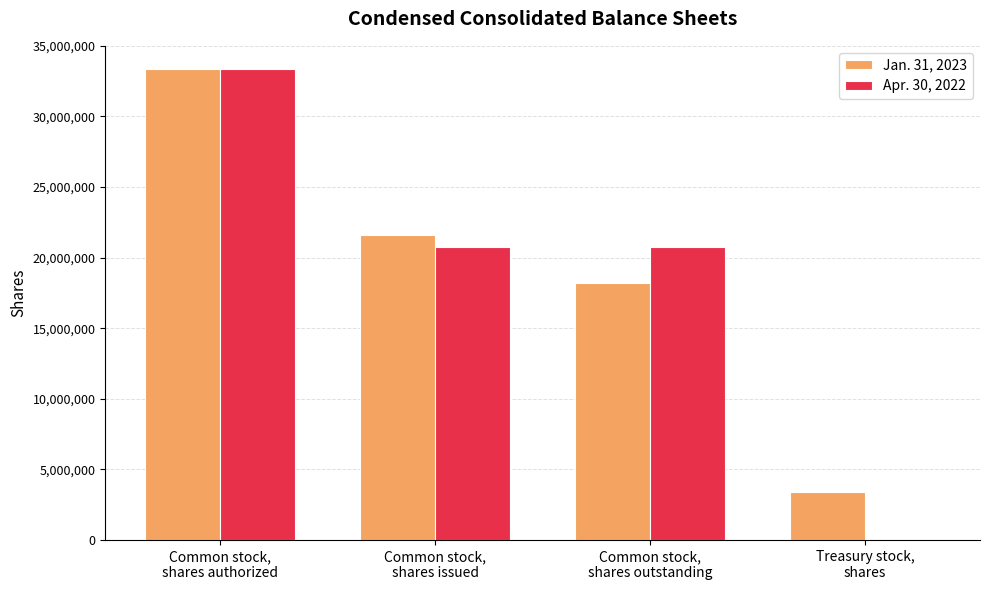

What is the maximum value shown in the chart?

33333334